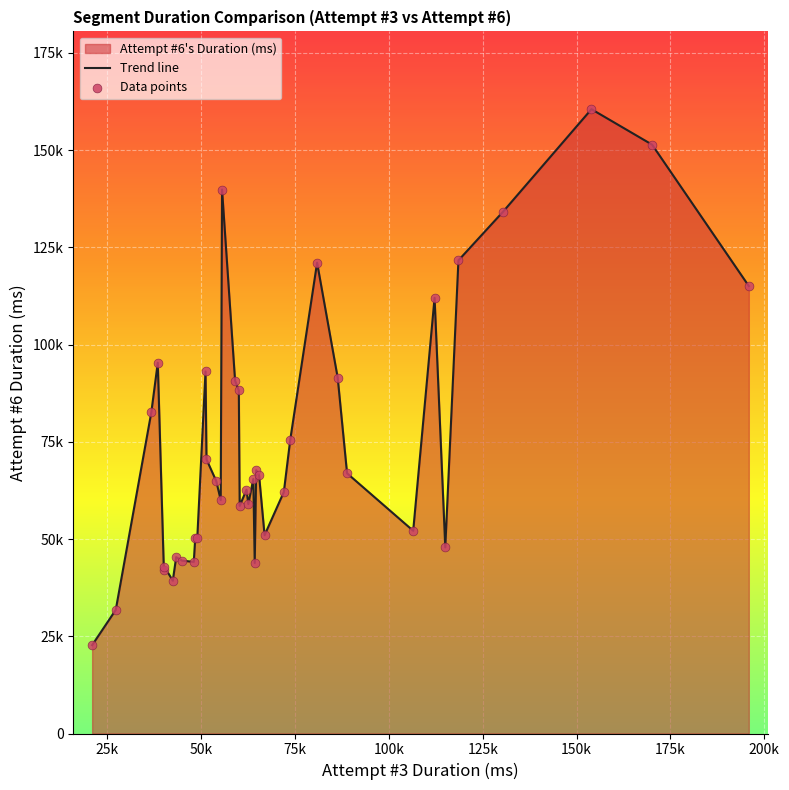

Which series reaches the maximum Y coordinate?

Trend line